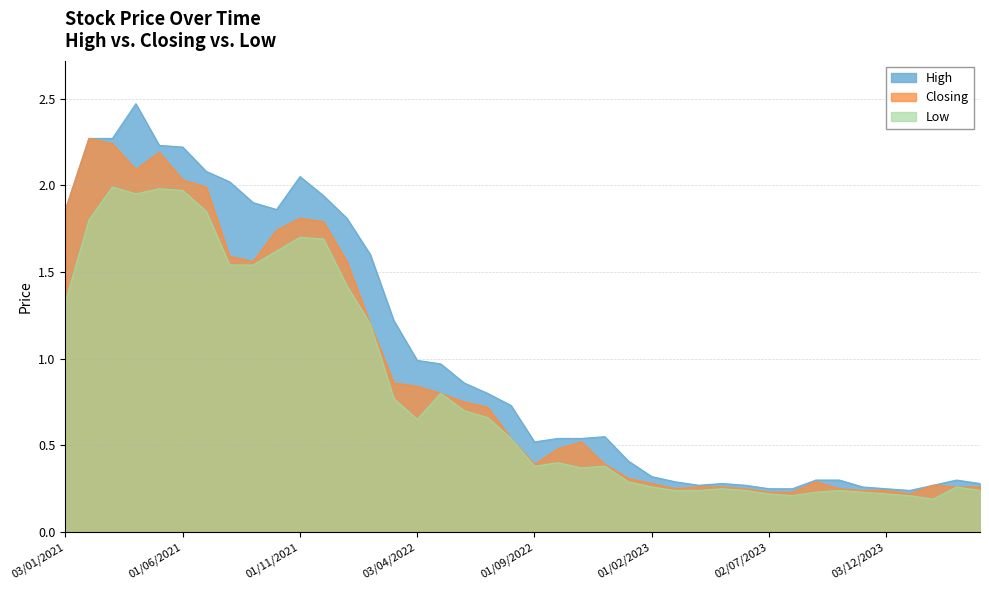

At which category does Low reach its first local peak?

01/03/2021